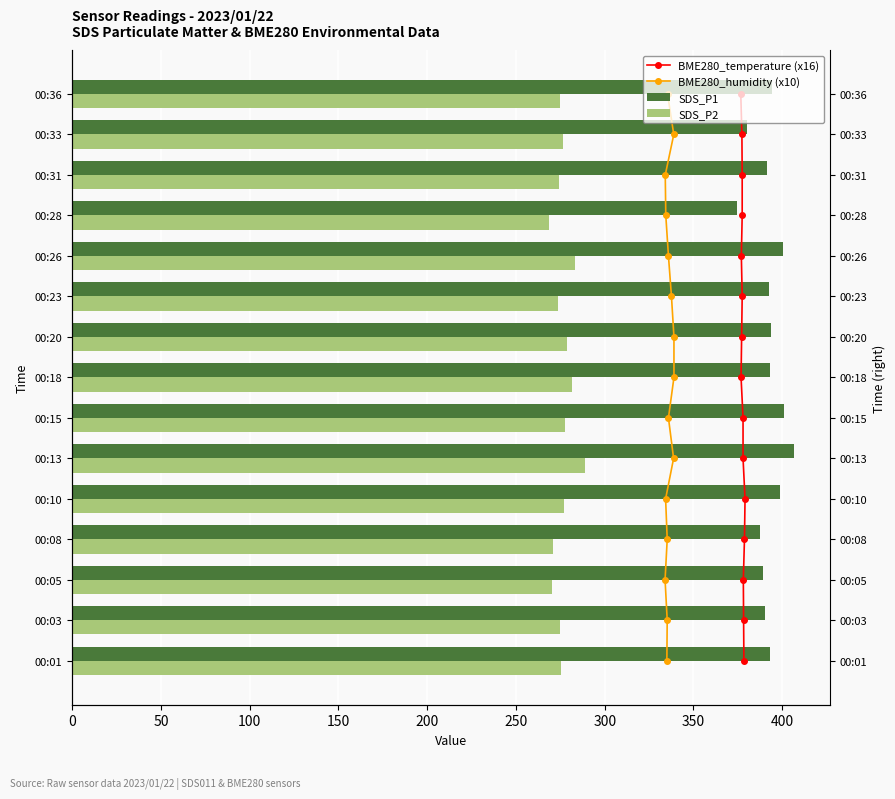

What are all the series names shown in the legend?

BME280_temperature (x16), BME280_humidity (x10), SDS_P1, SDS_P2